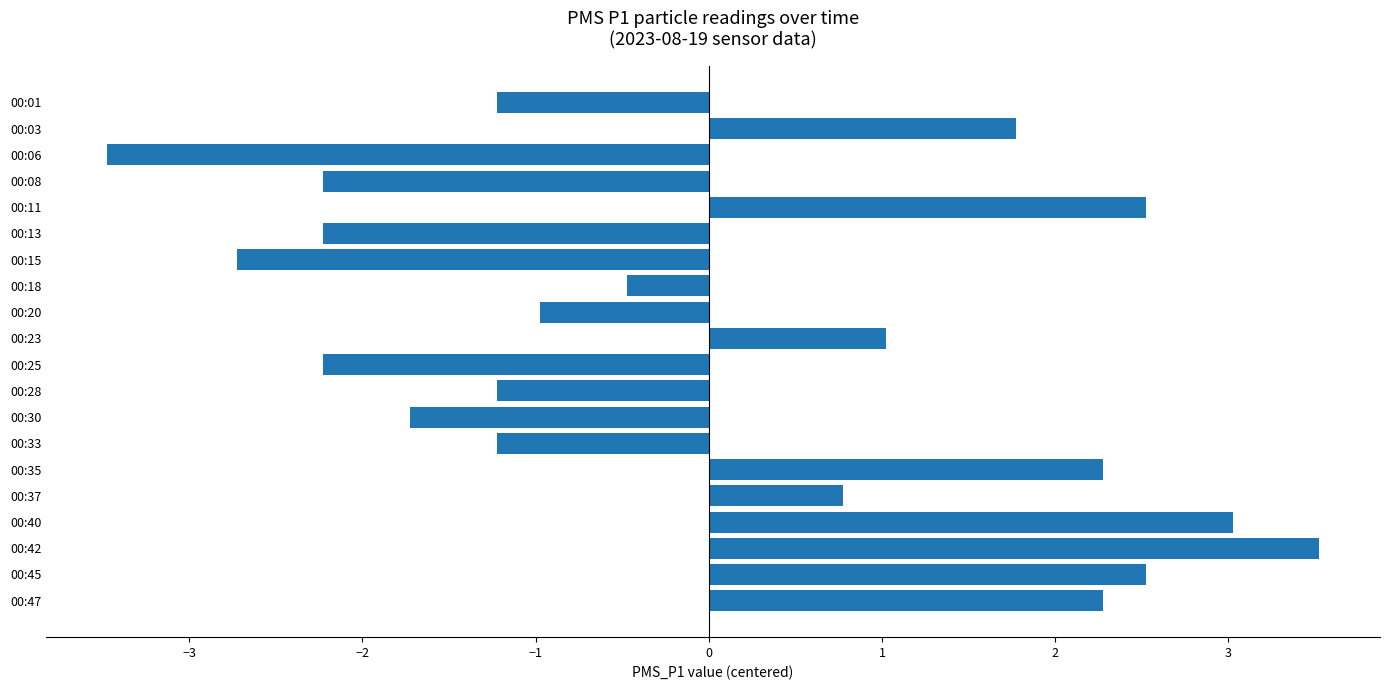

The value at 00:11 is 2.5. True or false?

True